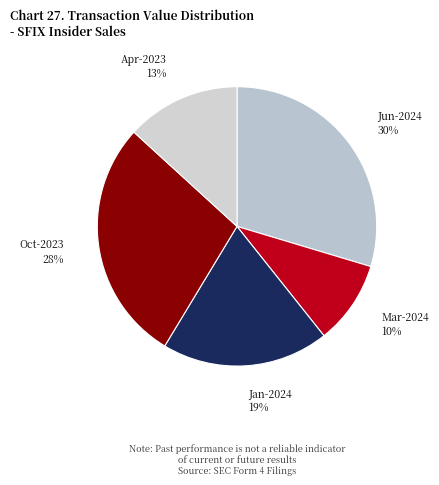

Combined, do Oct-2023 and Mar-2024 account for over 50%?

No